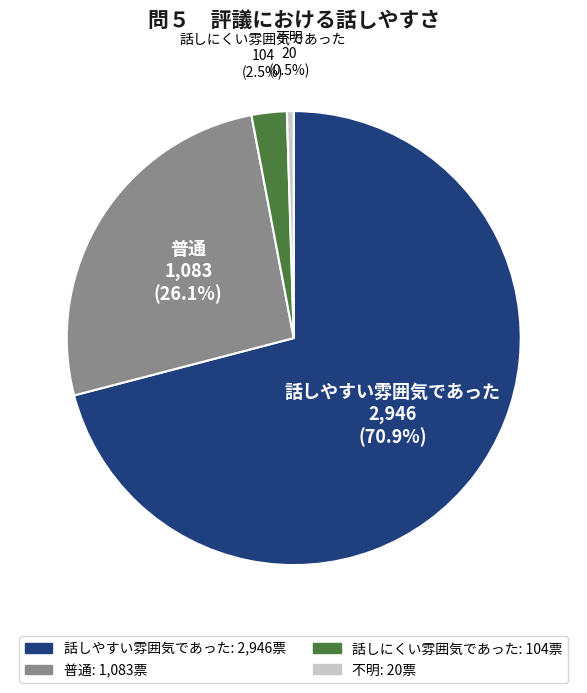

To the nearest percent, what percentage of the pie is 普通?

26%